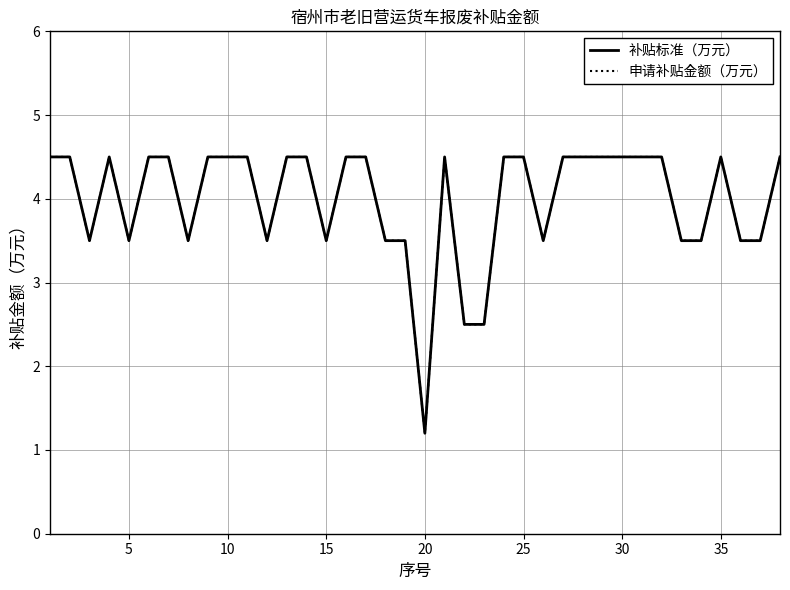

Does the chart have visible grid lines?

Yes